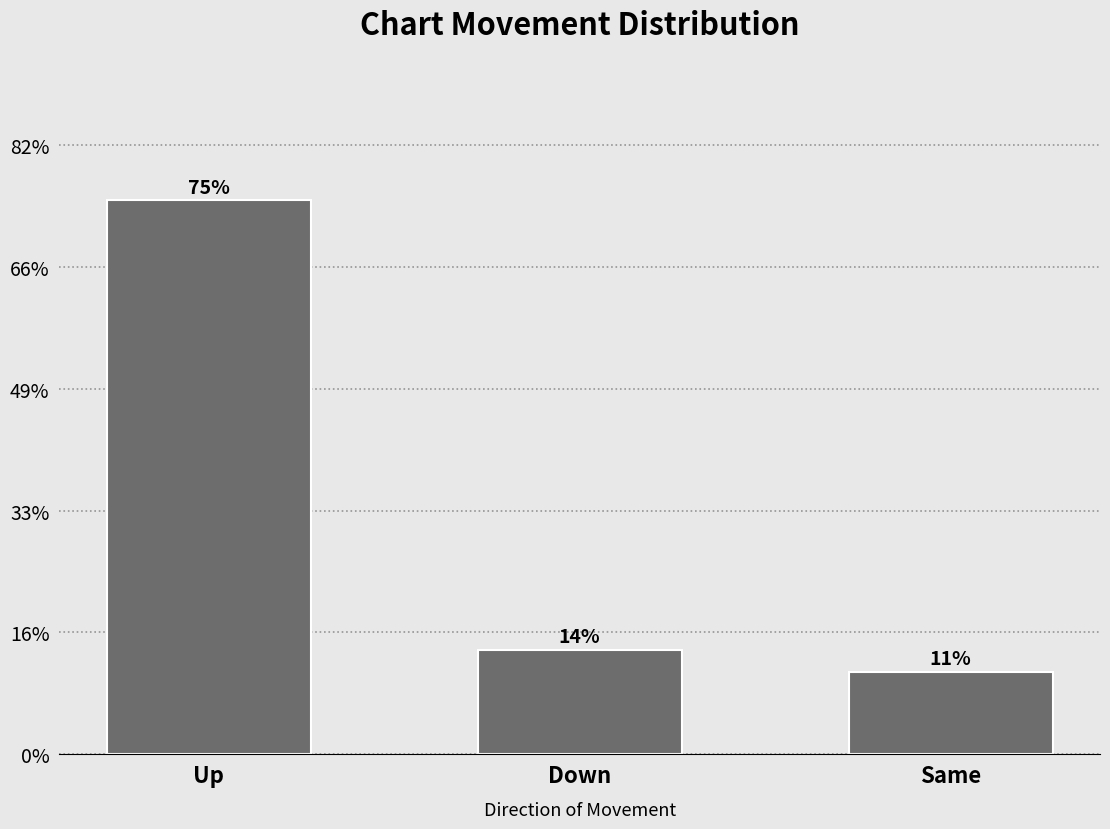

Are the bars horizontal?

No